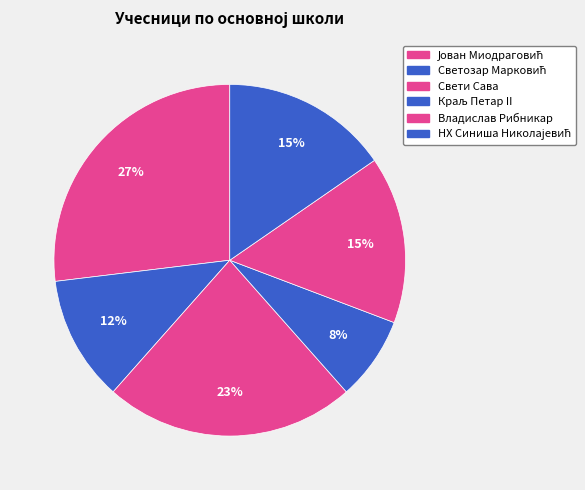

Which category has the biggest portion of the pie?

Јован Миодраговић